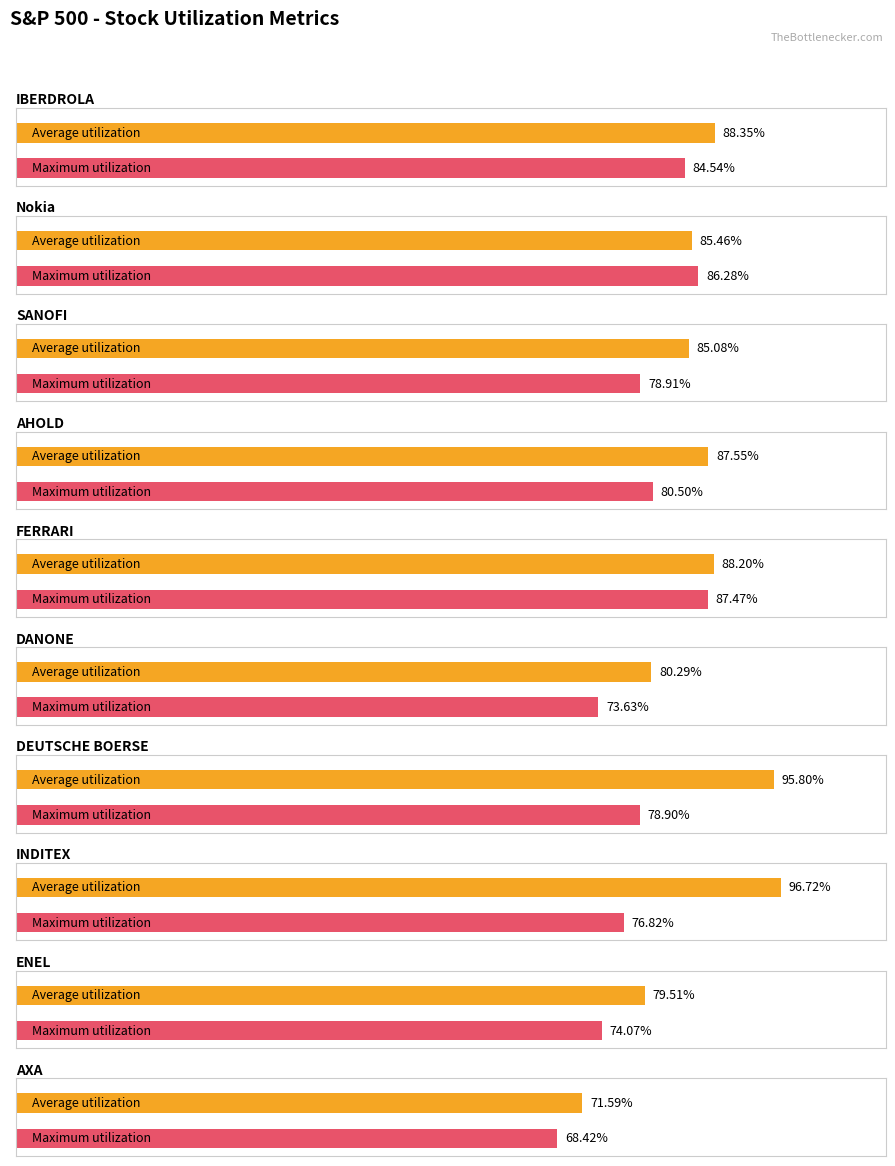

Which series changed the most between AHOLD and DANONE?

Average utilization